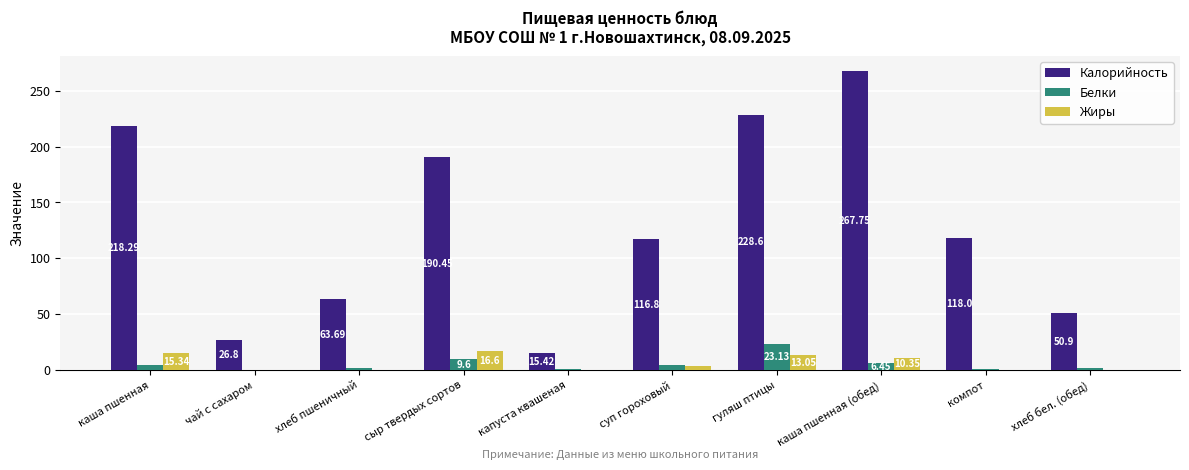

What is the total value across all series at каша пшенная (обед)?

284.6